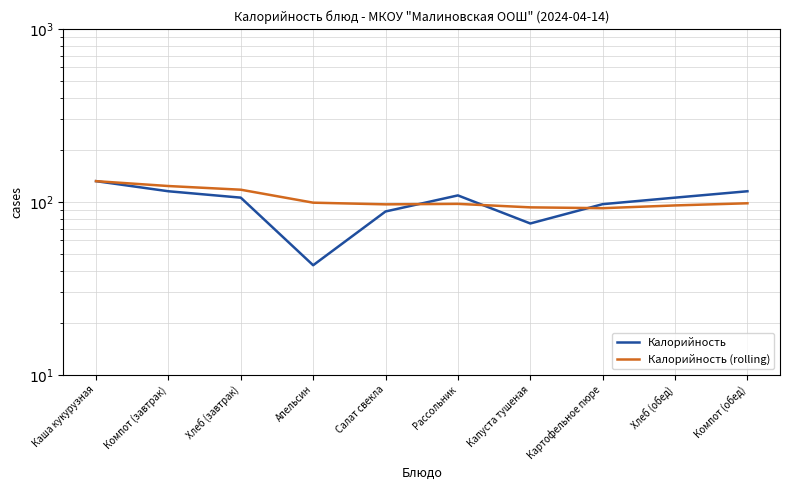

Reading left to right, list all the values displayed in this chart.

Калорийность: Каша кукурузная=131.8	Компот (завтрак)=115.2	Хлеб (завтрак)=105.8	Апельсин=43.0	Салат свекла=88.0	Рассольник=109.0	Капуста тушеная=75.0	Картофельное пюре=97.0	Хлеб (обед)=105.8	Компот (обед)=115.2
Калорийность (rolling): Каша кукурузная=131.8	Компот (завтрак)=123.5	Хлеб (завтрак)=117.6	Апельсин=99.0	Салат свекла=96.8	Рассольник=97.4	Капуста тушеная=93.0	Картофельное пюре=92.0	Хлеб (обед)=95.4	Компот (обед)=98.2